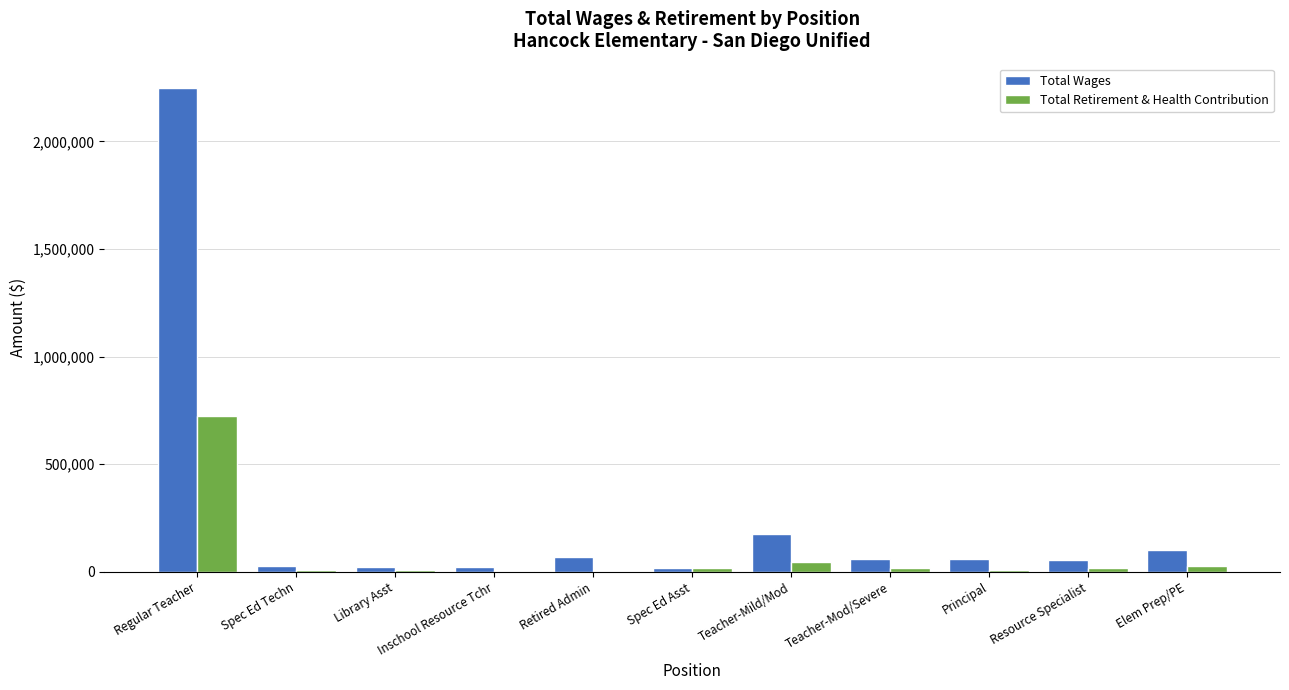

How many distinct data groups are displayed?

2